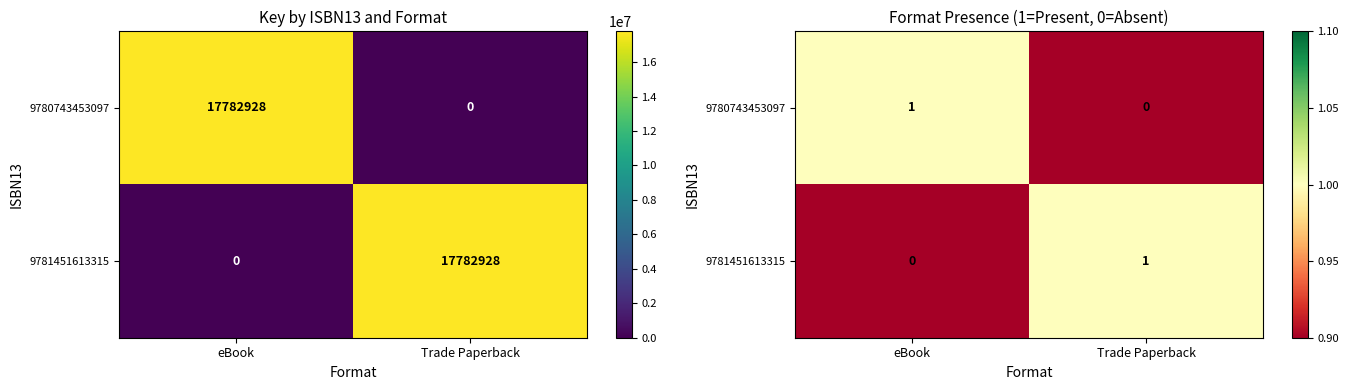

List the labels in order of 9780743453097 value, smallest first.

Trade Paperback, eBook